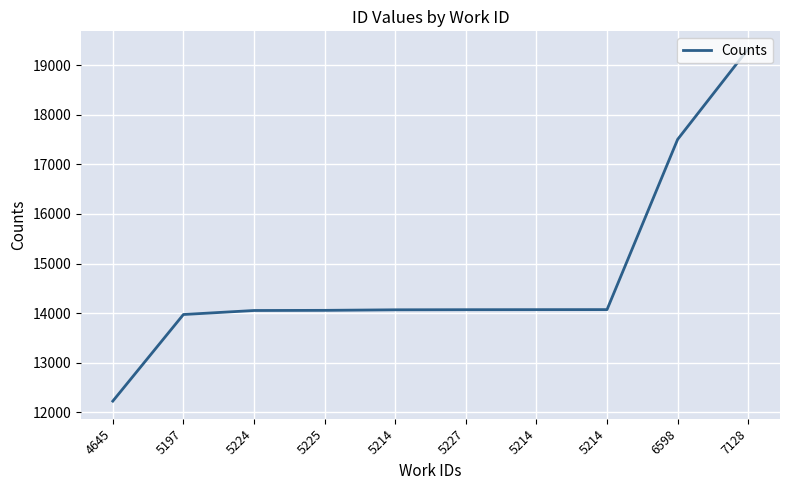

Which has a higher value, 5214 or 5225?

5214